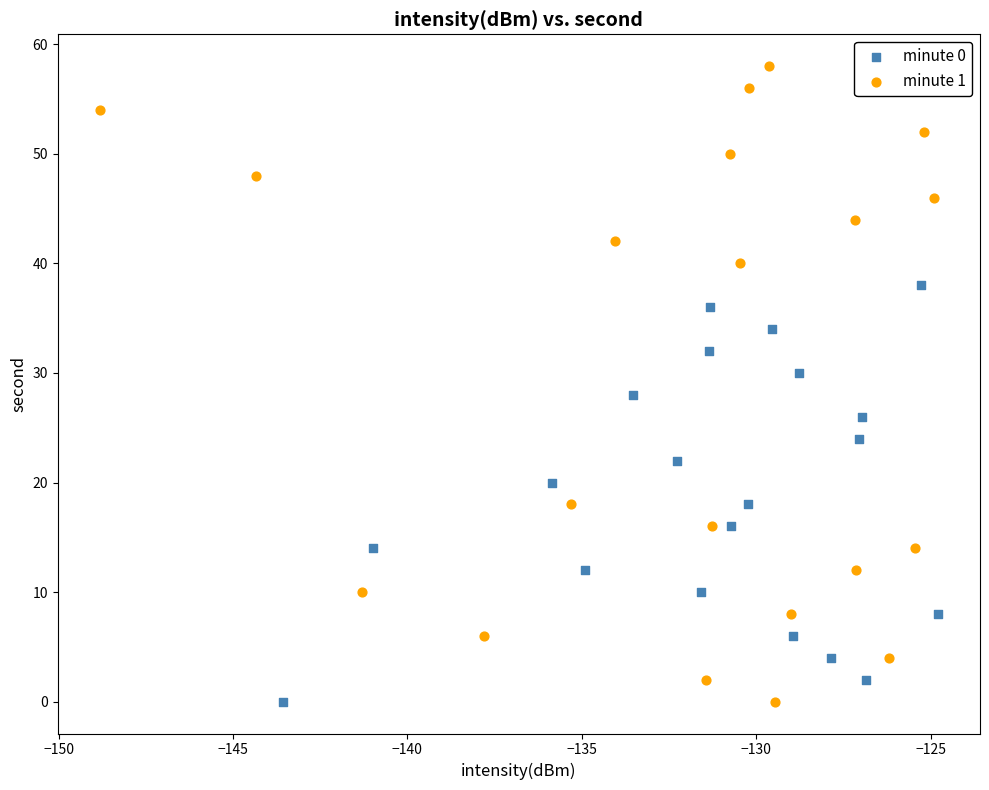

What are all the series names shown in the legend?

minute 0, minute 1